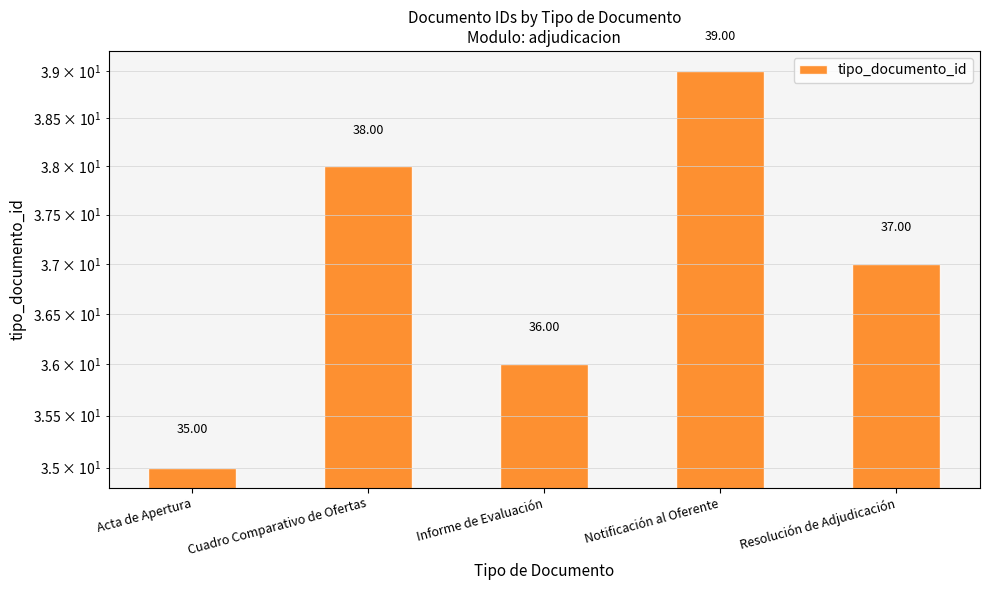

What is the value of the 1st bar from the left?

35